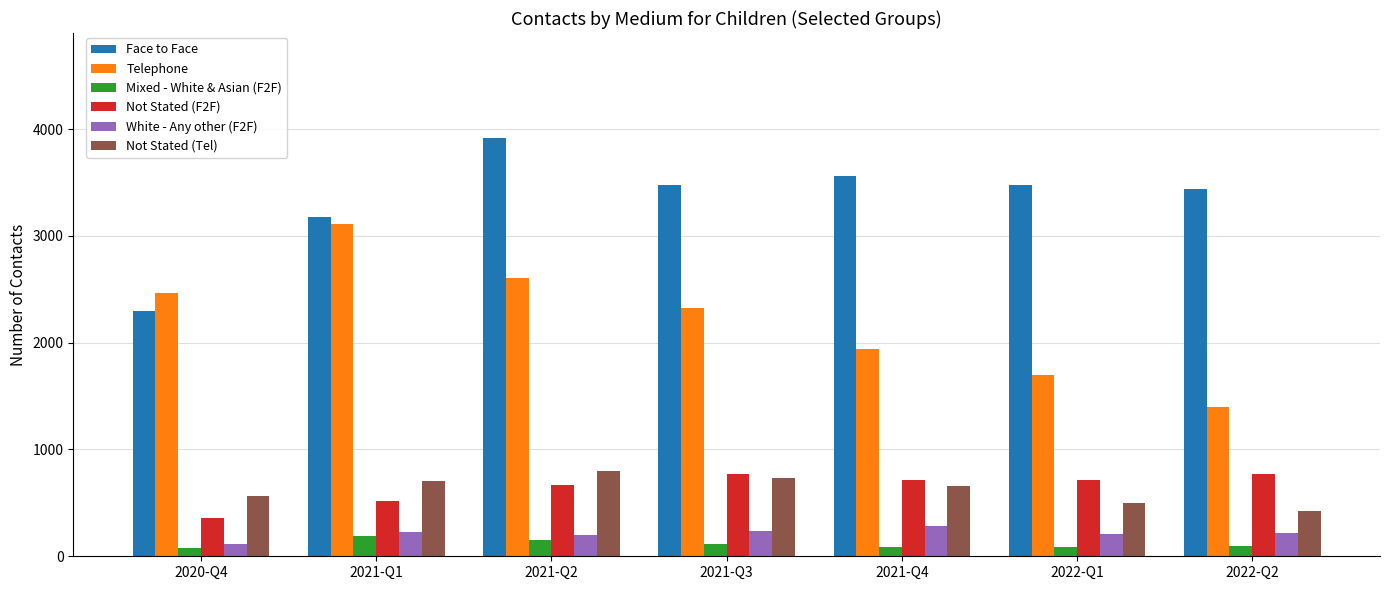

At which label does Face to Face first exceed 3473?

2021-Q2